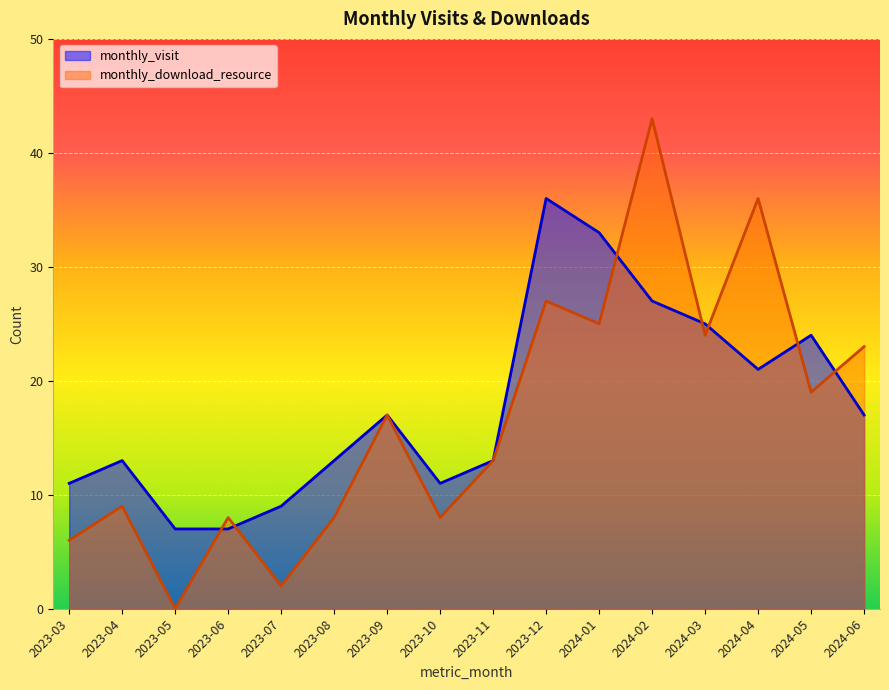

How many values in the monthly_visit series exceed 17?

6